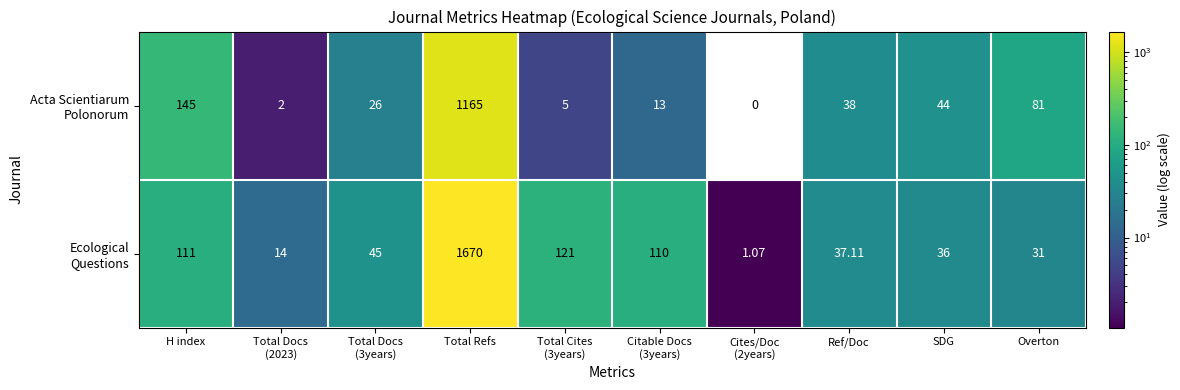

At which category is the sum across all series the highest?

Total Refs